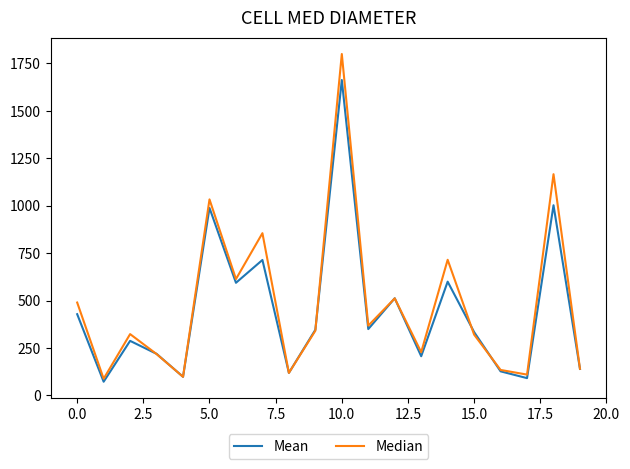

What is the minimum value shown in the chart?

72.2